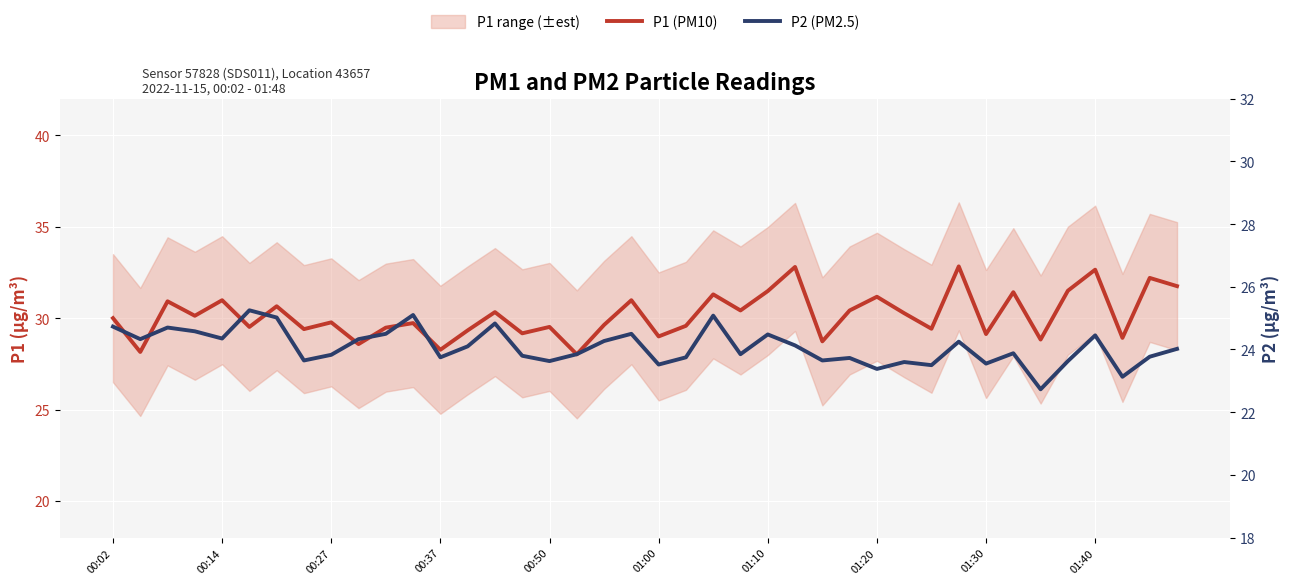

Reading left to right, transcribe all the data shown in this chart.

P1 (PM10): 30.0	28.1	30.9	30.1	31.0	29.5	30.6	29.4	29.8	28.6	29.5	29.7	28.3	29.3	30.3	29.2	29.5	28.0	29.6	31.0	29.0	29.6	31.3	30.4	31.5	32.8	28.7	30.4	31.2	30.3	29.4	32.8	29.1	31.4	28.8	31.5	32.6	28.9	32.2	31.8
P2 (PM2.5): 24.7	24.3	24.7	24.6	24.4	25.2	25.0	23.6	23.8	24.3	24.5	25.1	23.8	24.1	24.8	23.8	23.6	23.9	24.3	24.5	23.5	23.8	25.1	23.9	24.5	24.1	23.6	23.7	23.4	23.6	23.5	24.2	23.6	23.9	22.7	23.6	24.4	23.1	23.8	24.0